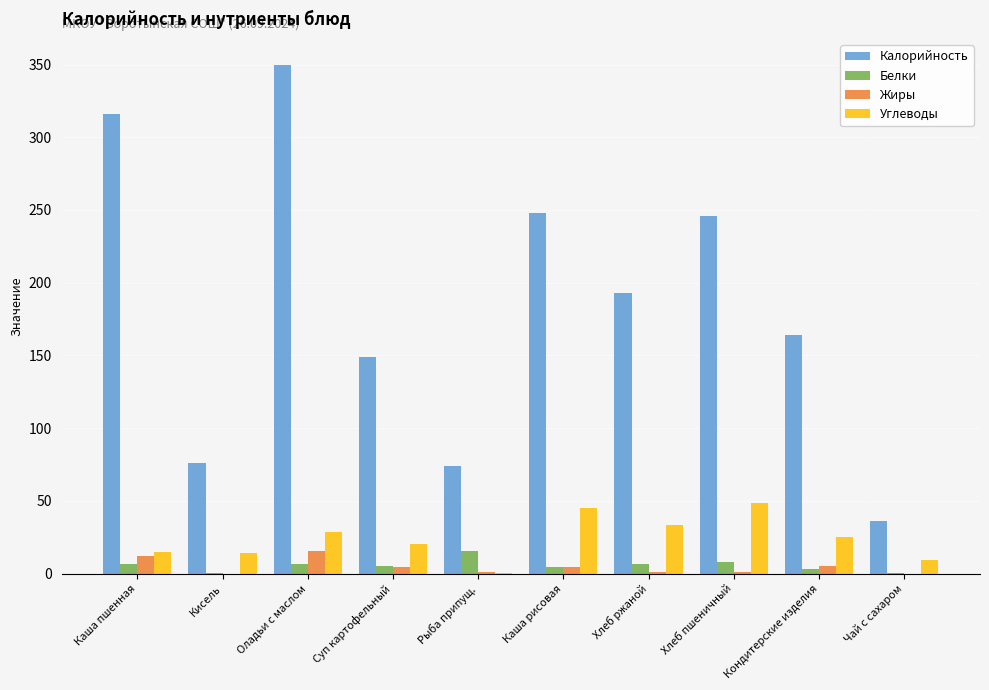

Which series has the largest total across all categories?

Калорийность